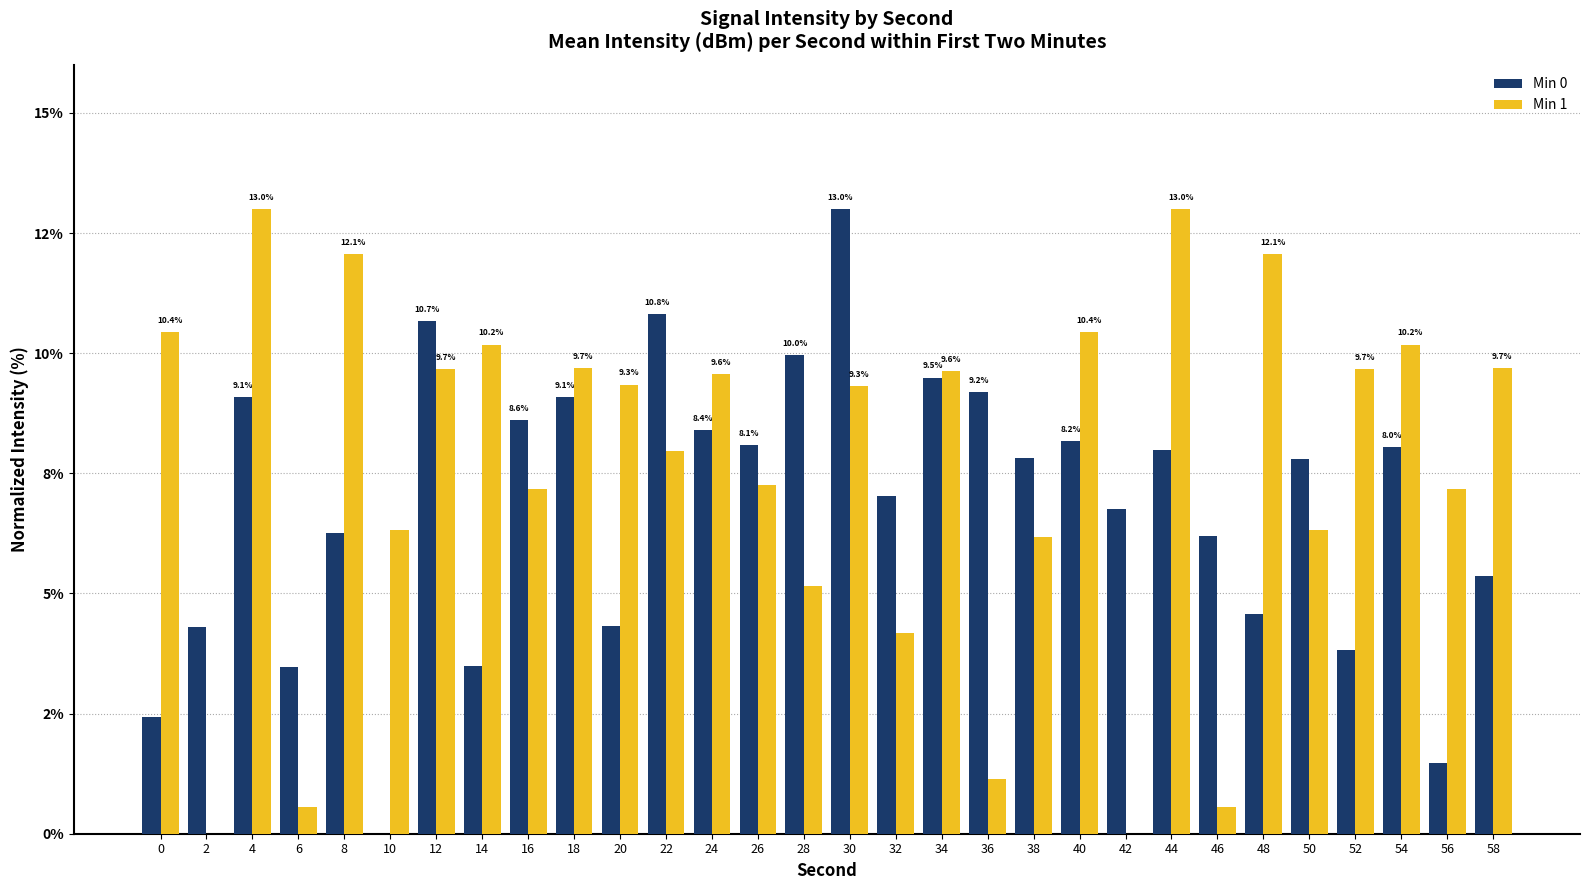

At which category is the sum across all series the highest?

30